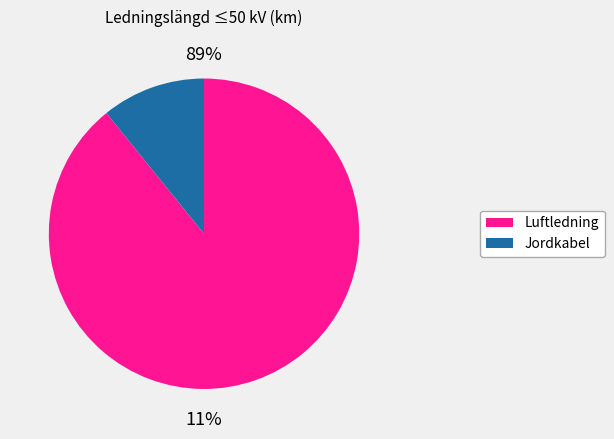

Does Skellefteå Kraft Elnät AB represent more than half of the total?

No